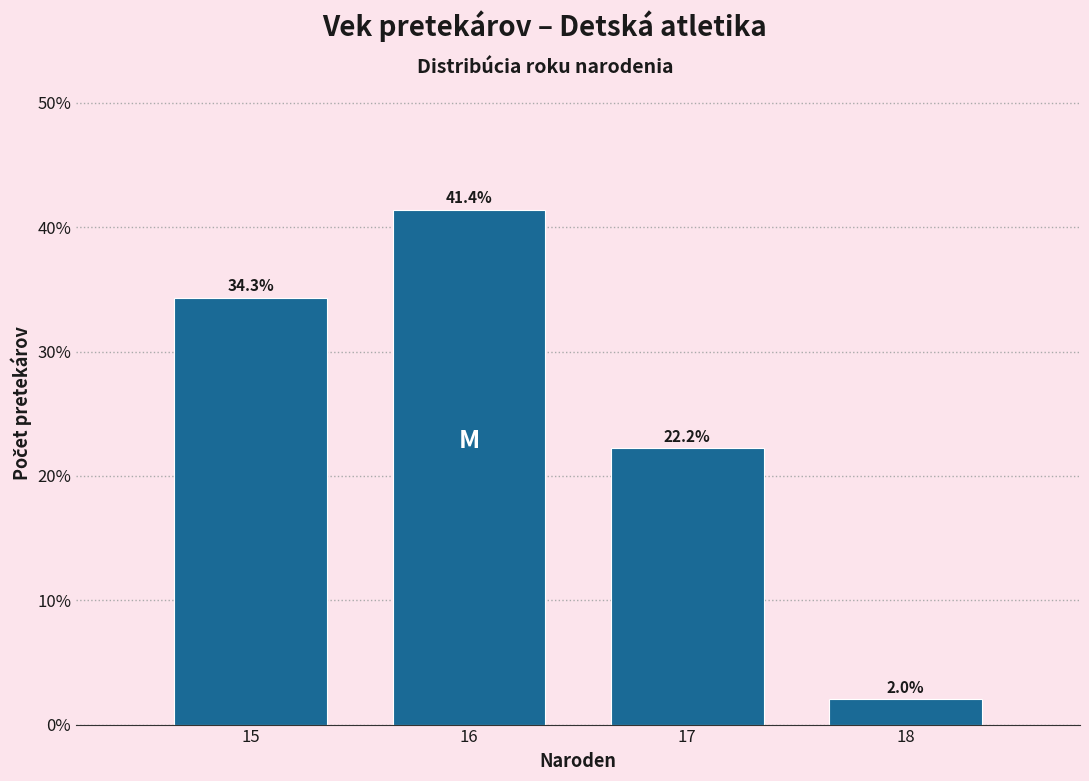

Reading left to right, what are all the values shown in this chart?

15=34.3	16=41.4	17=22.2	18=2.0